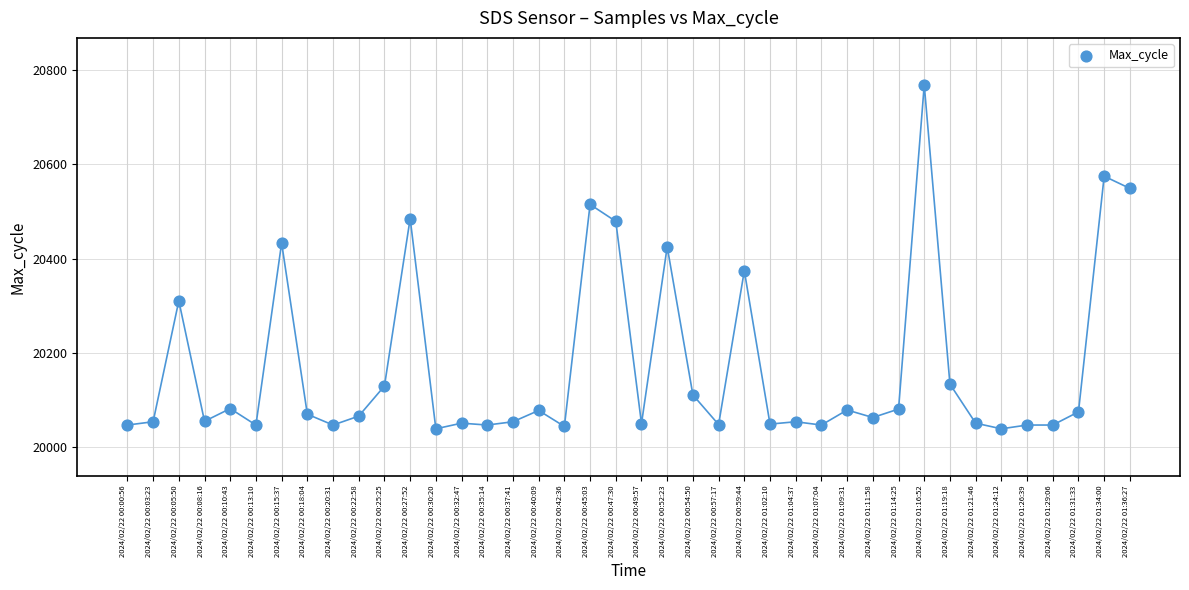

What is the range of Y values (max minus min)?

731